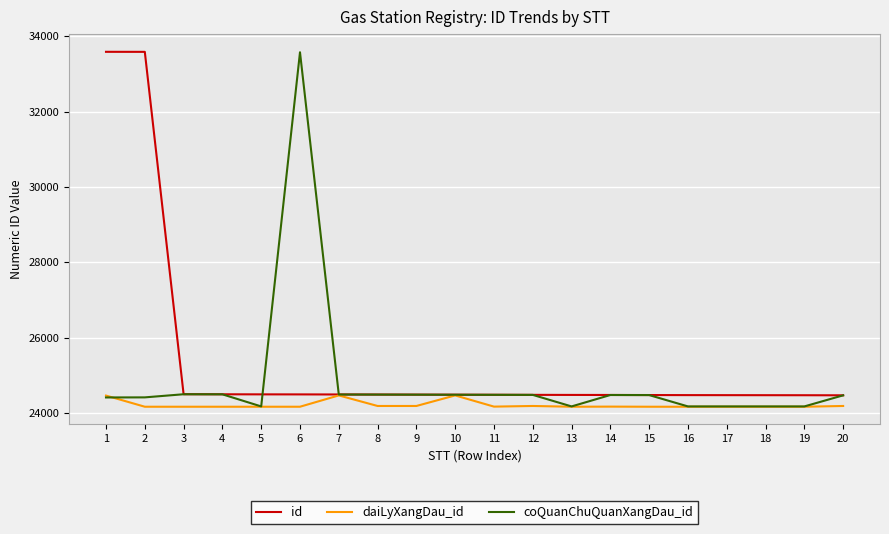

The value of id at 20 is 42469. True or false?

False